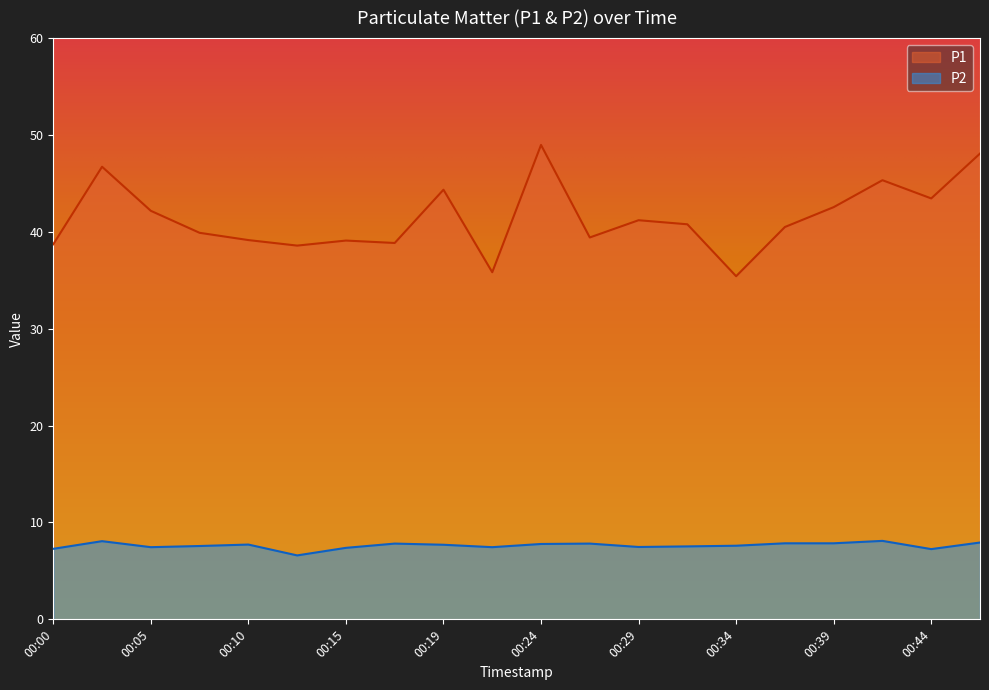

At how many categories does at least one series exceed 27?

20